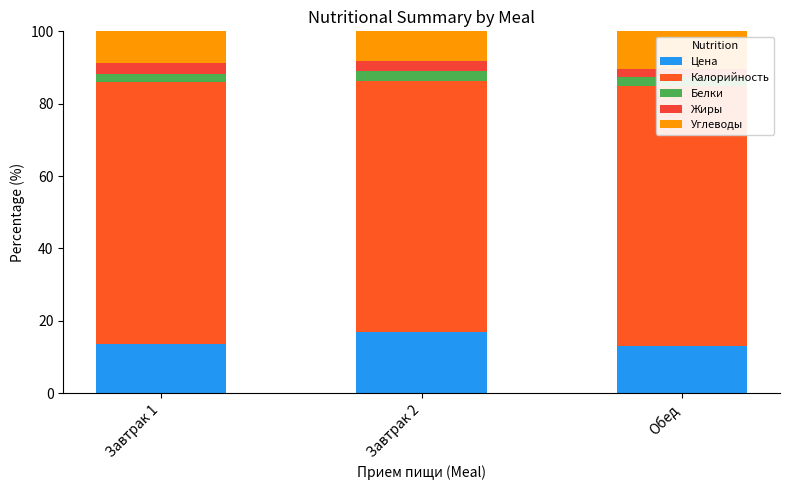

What is the difference between the Цена values at Обед and Завтрак 2?

3.9